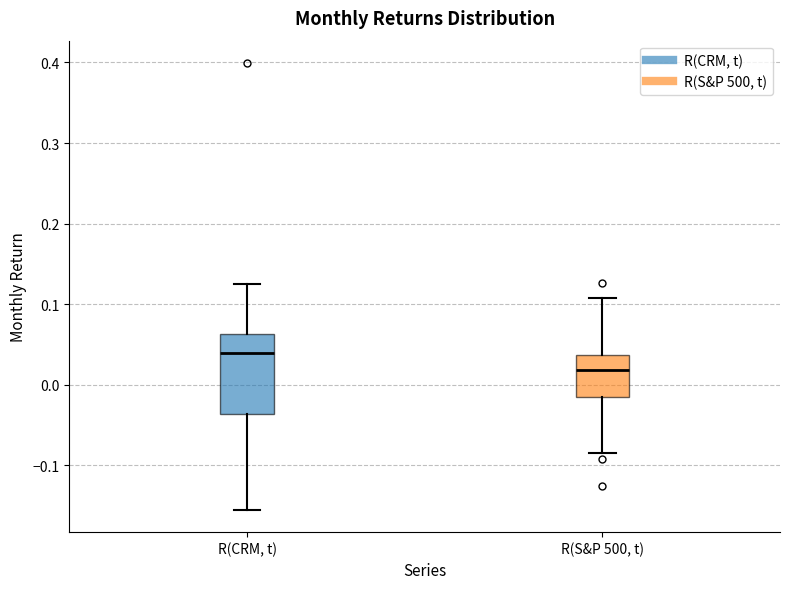

Which box's median line is the lowest?

R(S&P 500, t)